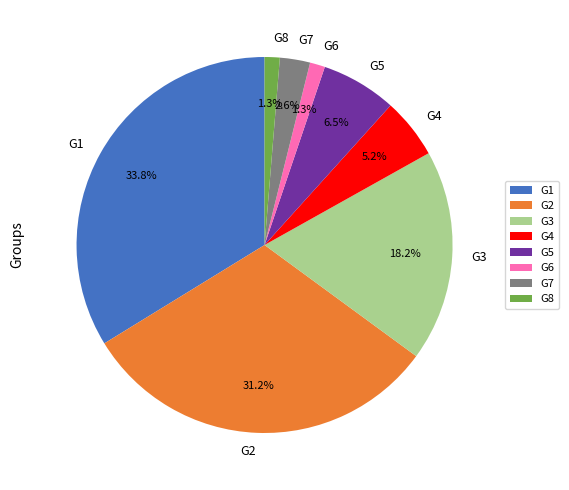

Count the number of slices in the pie.

8